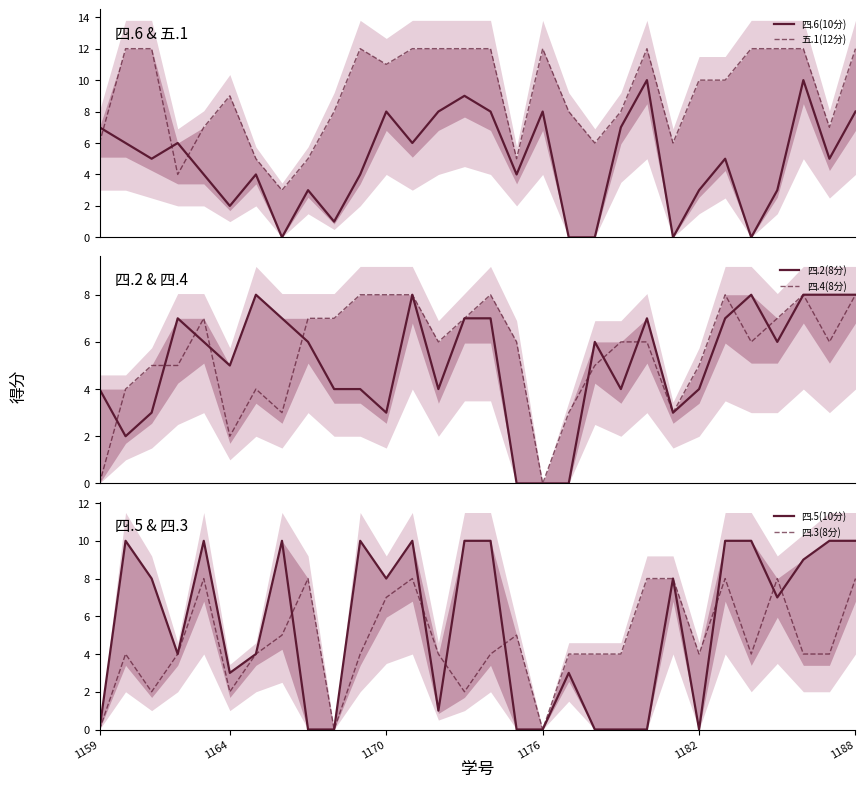

How many intersections are there between 四.3(8分) and 四.6(10分)?

10